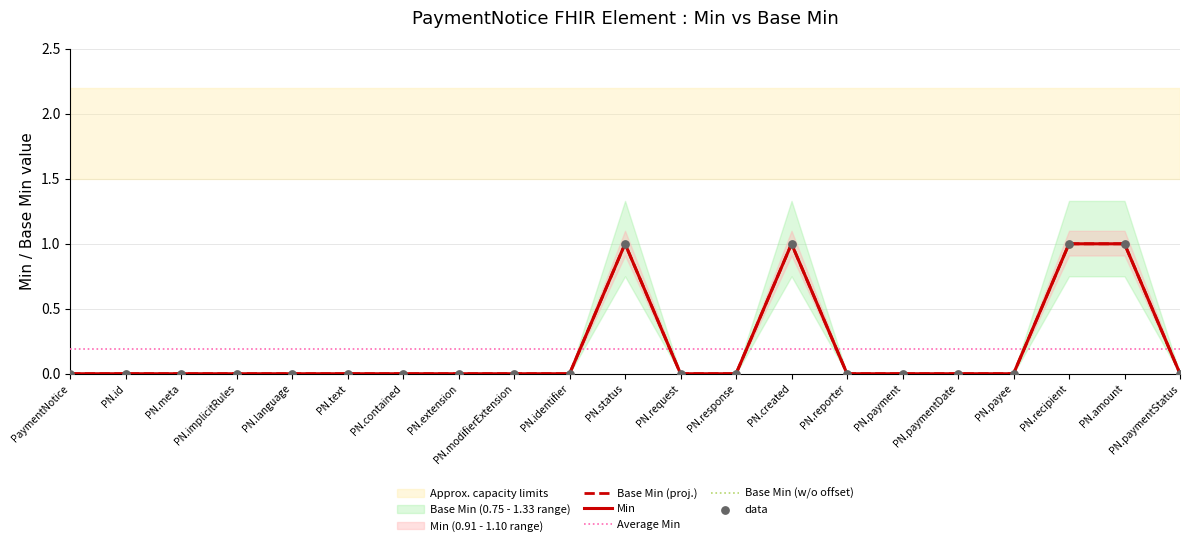

Which series reaches the minimum Y coordinate?

Min